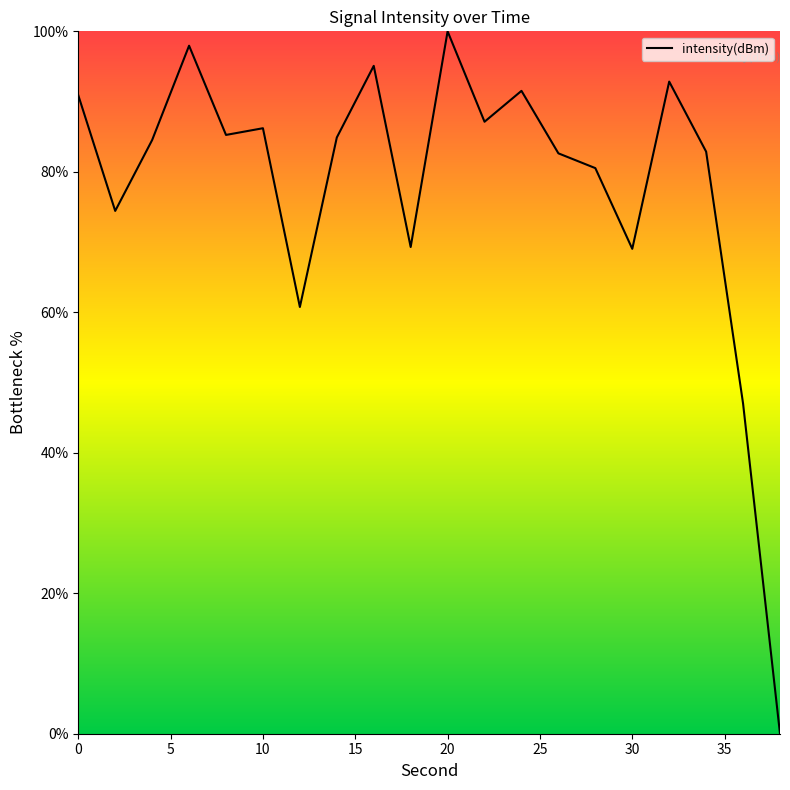

What is the difference between the maximum and minimum values?

100.0